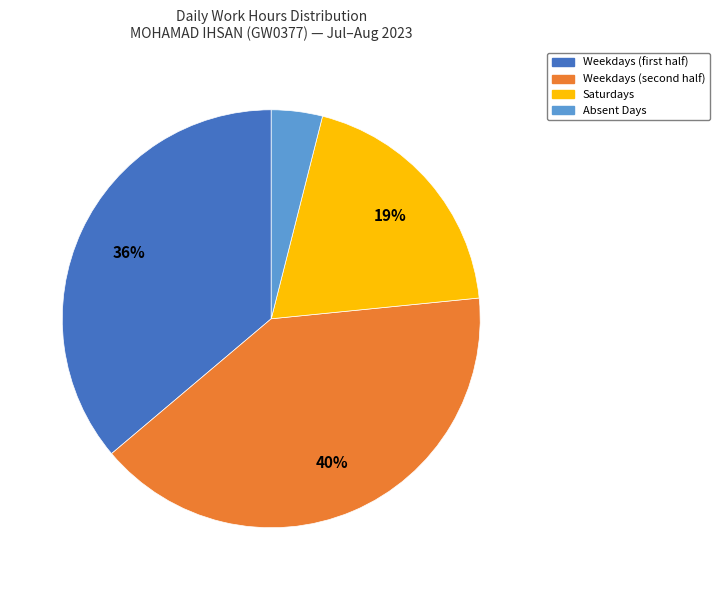

How many slices are in this pie chart?

4